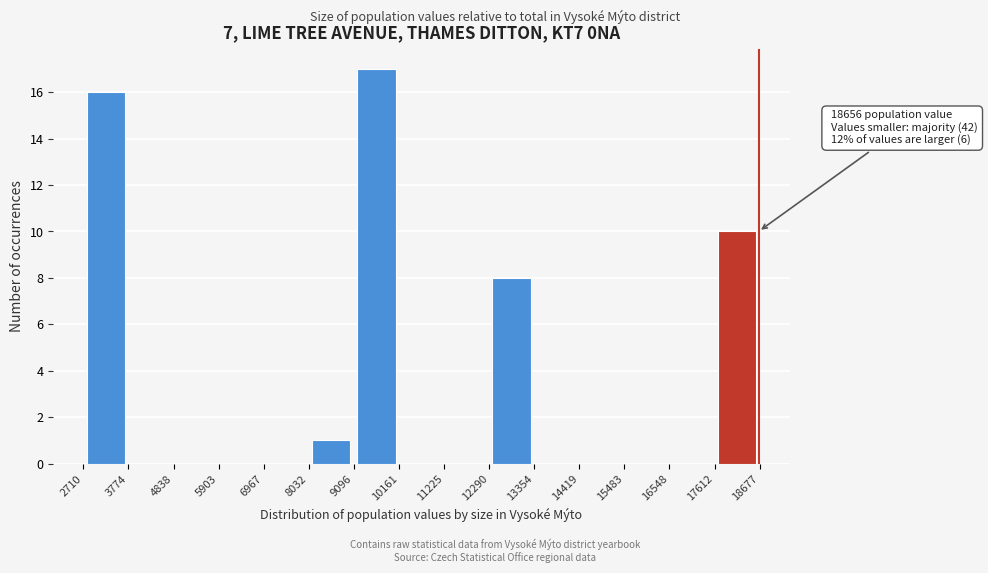

Over which range of the x-axis is the bar tallest?

9096 to 10161